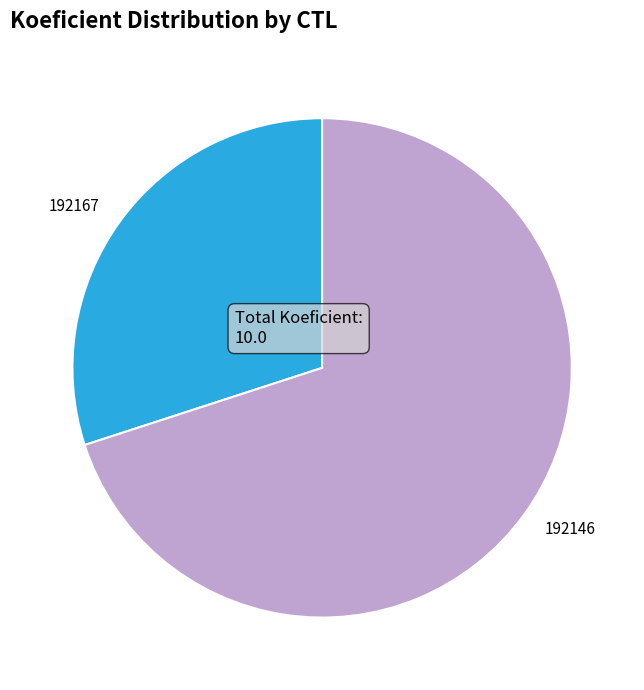

Which slice is the smallest?

192167